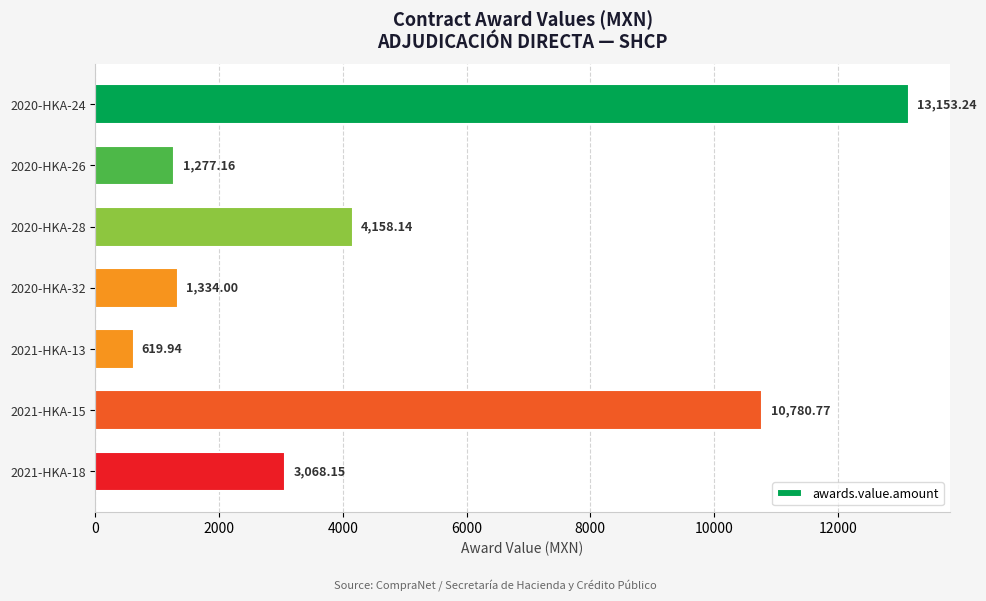

What is the difference between the maximum and second lowest values?

11876.1